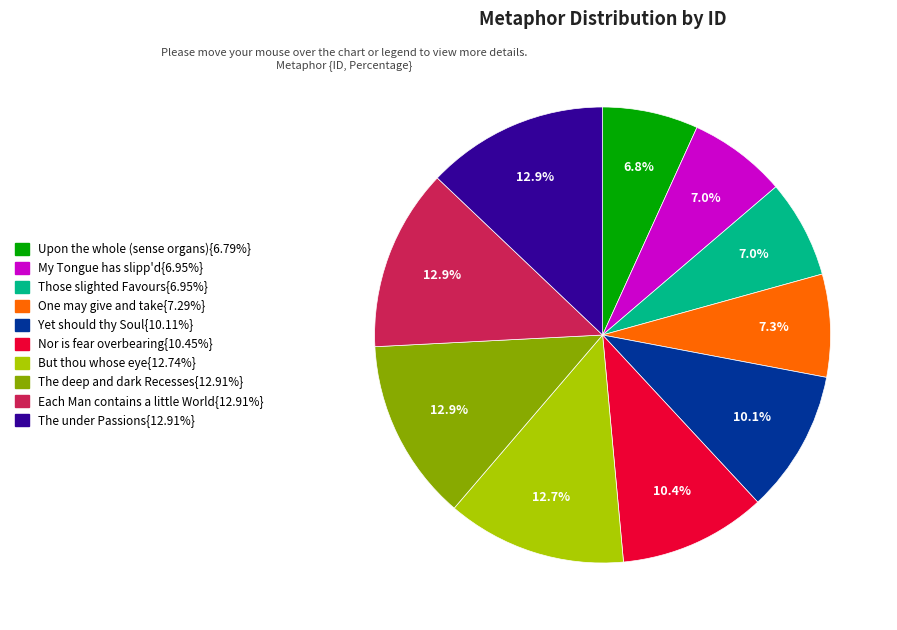

Does any single category account for the majority?

No